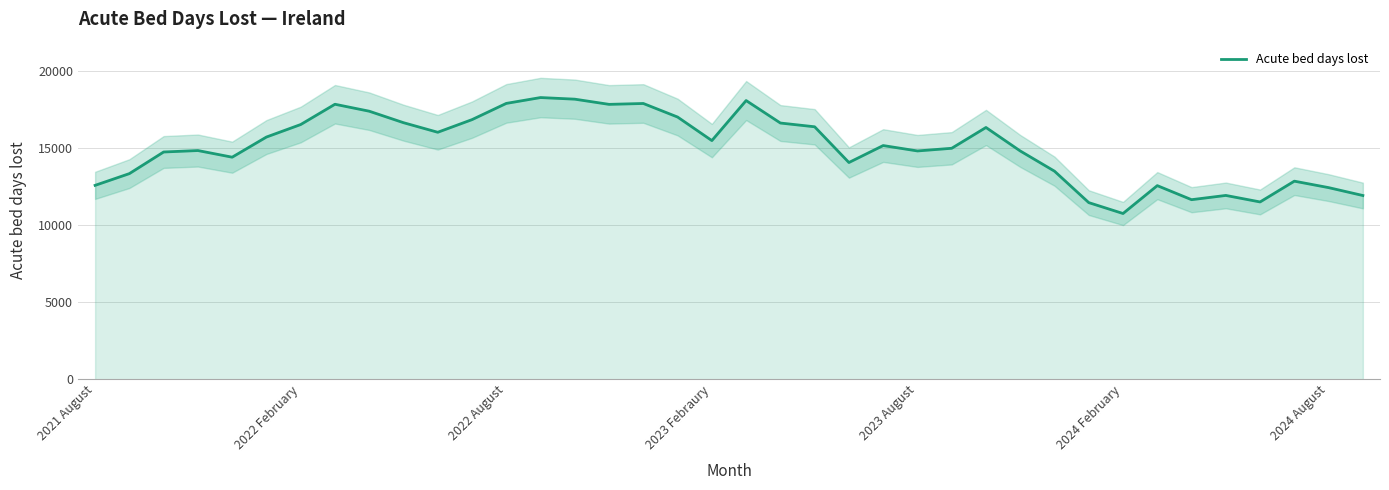

True or false: Acute bed days lost has a value of 22066 at 2024 August.

False